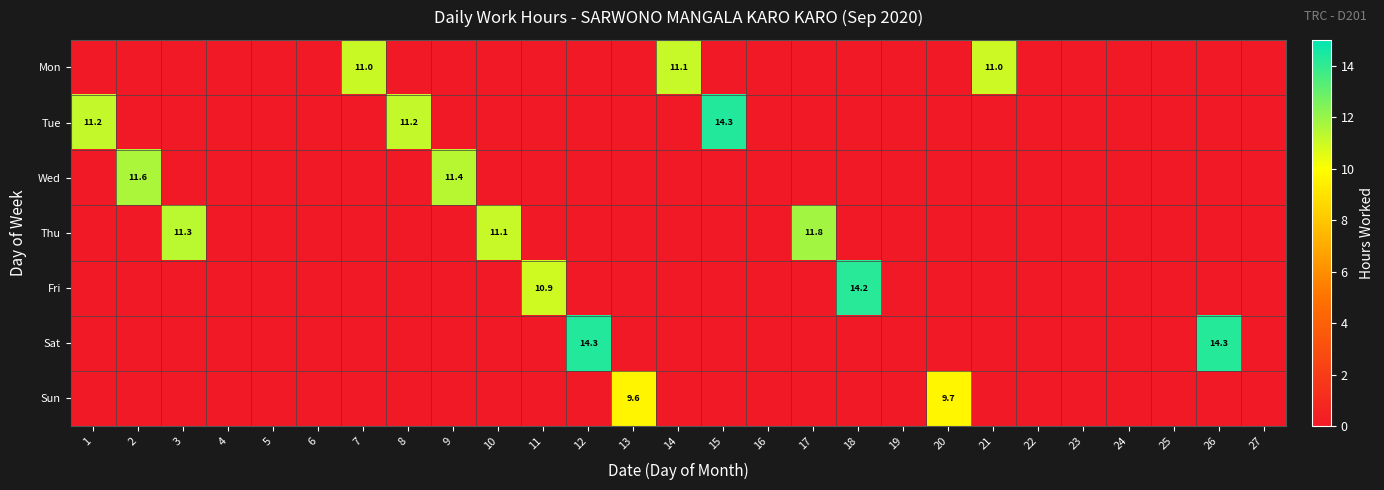

Which series changed the most between 10 and 27?

Thu